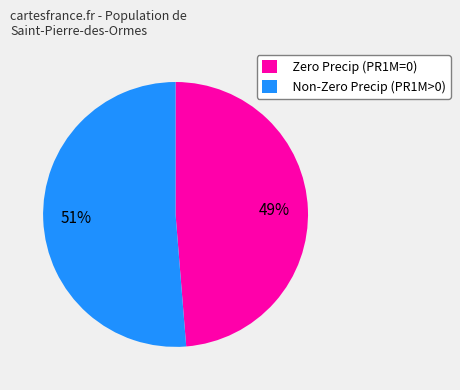

Combined, do Zero Precip (PR1M=0) and Non-Zero Precip (PR1M>0) account for over 50%?

Yes